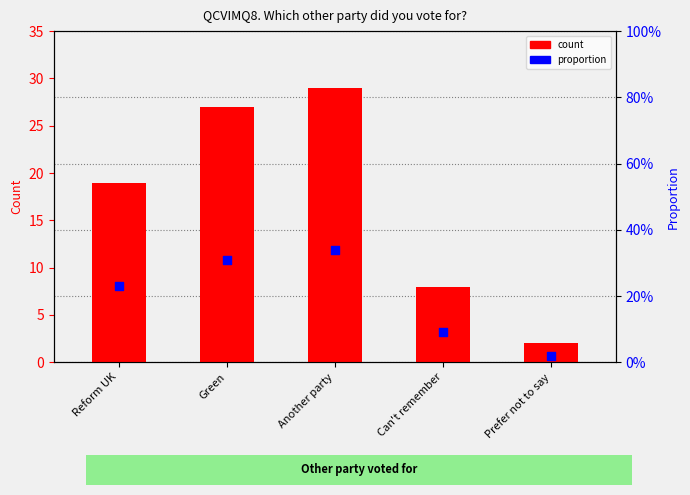

Which series has the largest total across all categories?

count